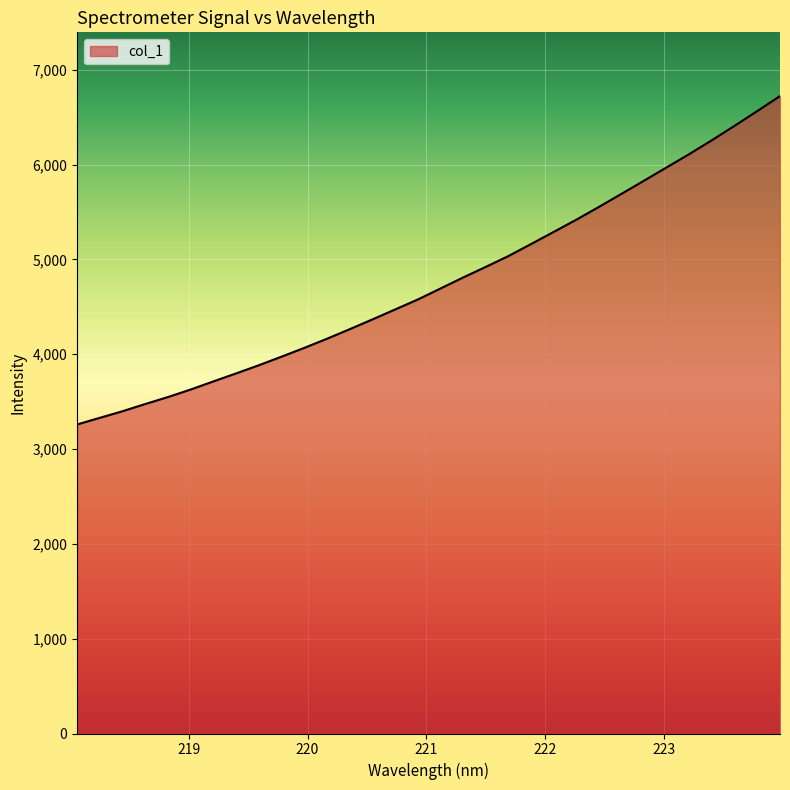

What is the maximum value shown in the chart?

6723.0